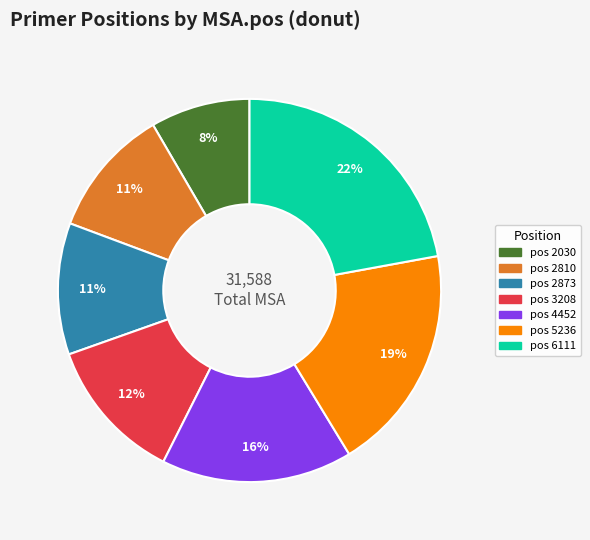

Does any single category account for the majority?

No